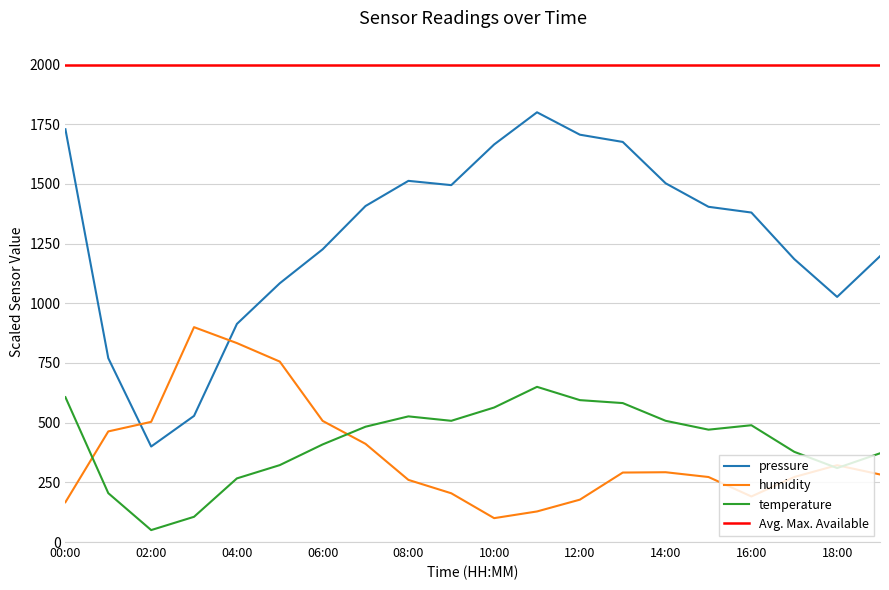

Reading left to right, extract all data points from this chart.

pressure: 00:00=1729.0	01:00=770.1	02:00=400.0	03:00=528.2	04:00=913.5	05:00=1083.9	06:00=1226.1	07:00=1407.4	08:00=1512.8	09:00=1494.9	10:00=1665.2	11:00=1800.0	12:00=1706.1	13:00=1675.8	14:00=1502.6	15:00=1404.1	16:00=1380.1	17:00=1185.2	18:00=1026.7	19:00=1197.1
humidity: 00:00=166.8	01:00=463.3	02:00=503.3	03:00=900.0	04:00=833.2	05:00=755.8	06:00=507.3	07:00=411.2	08:00=260.3	09:00=204.2	10:00=100.0	11:00=128.0	12:00=177.5	13:00=291.0	14:00=292.3	15:00=272.3	16:00=190.8	17:00=272.3	18:00=321.7	19:00=283.0
temperature: 00:00=606.7	01:00=204.6	02:00=50.0	03:00=105.7	04:00=266.5	05:00=322.2	06:00=408.8	07:00=483.0	08:00=526.3	09:00=507.7	10:00=563.4	11:00=650.0	12:00=594.3	13:00=582.0	14:00=507.7	15:00=470.6	16:00=489.2	17:00=377.8	18:00=309.8	19:00=371.6